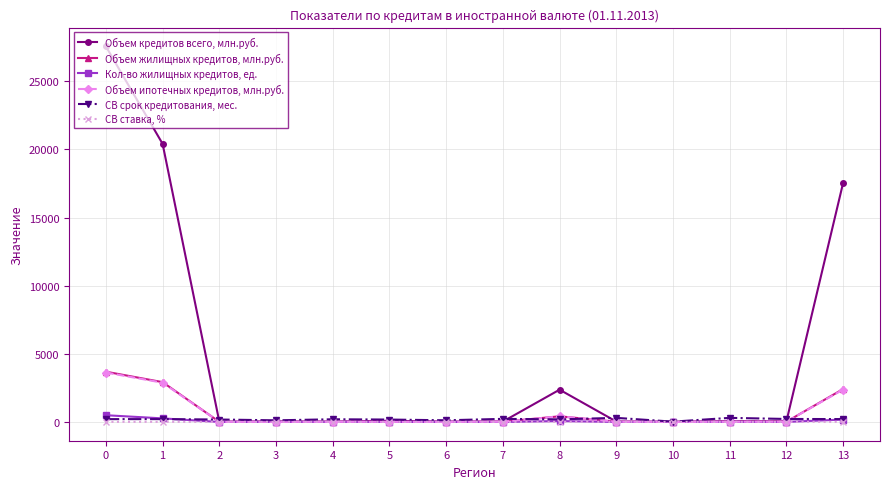

What is the value of the Объем жилищных кредитов, млн.руб. point at the 13th from the left?

18.0